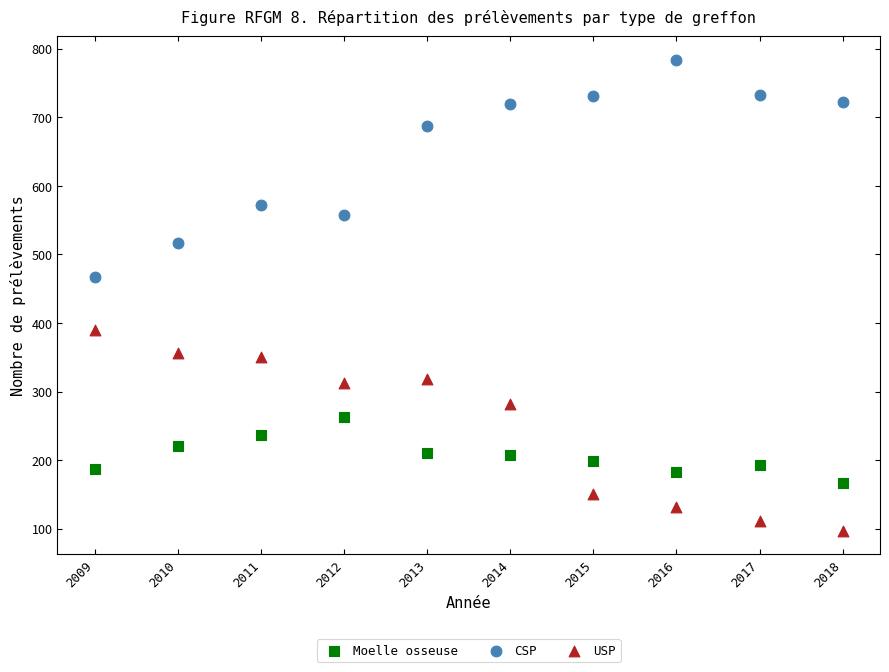

What is the X range (max minus min) for the scatter plot?

9